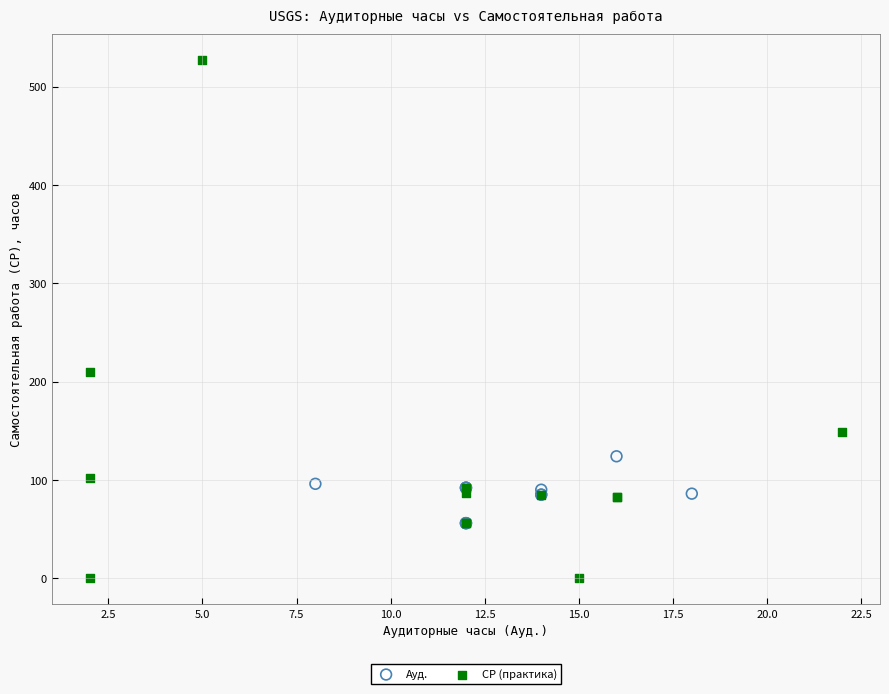

Which series contains the lowest Y value?

СР (практика)